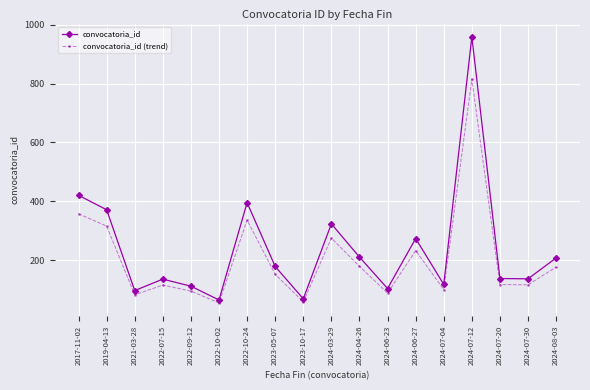

What is the difference between the convocatoria_id (trend) values at 2024-03-29 and 2024-08-03?

98.6